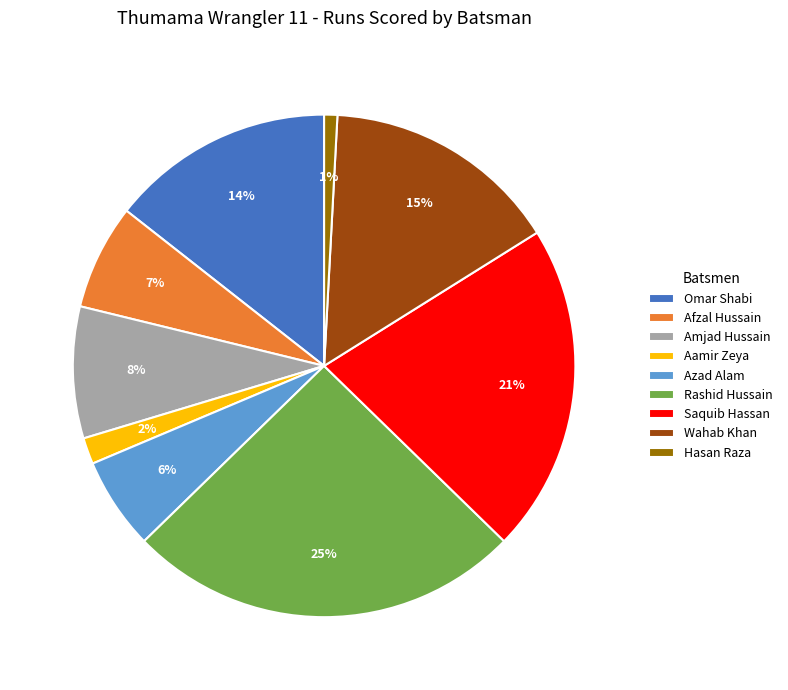

Is there a majority slice in this chart?

No